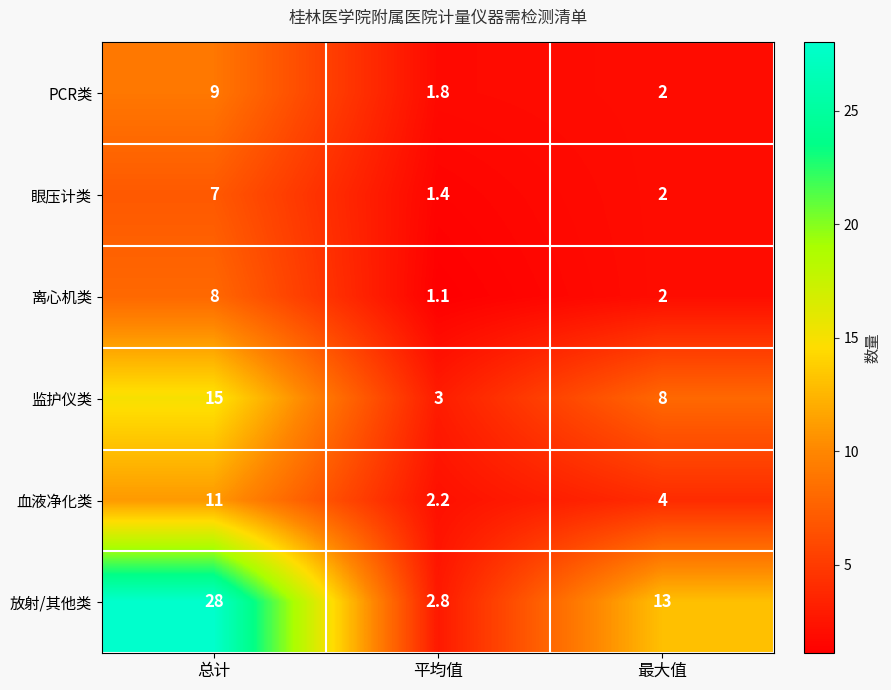

Which series has the largest total across all categories?

放射/其他类